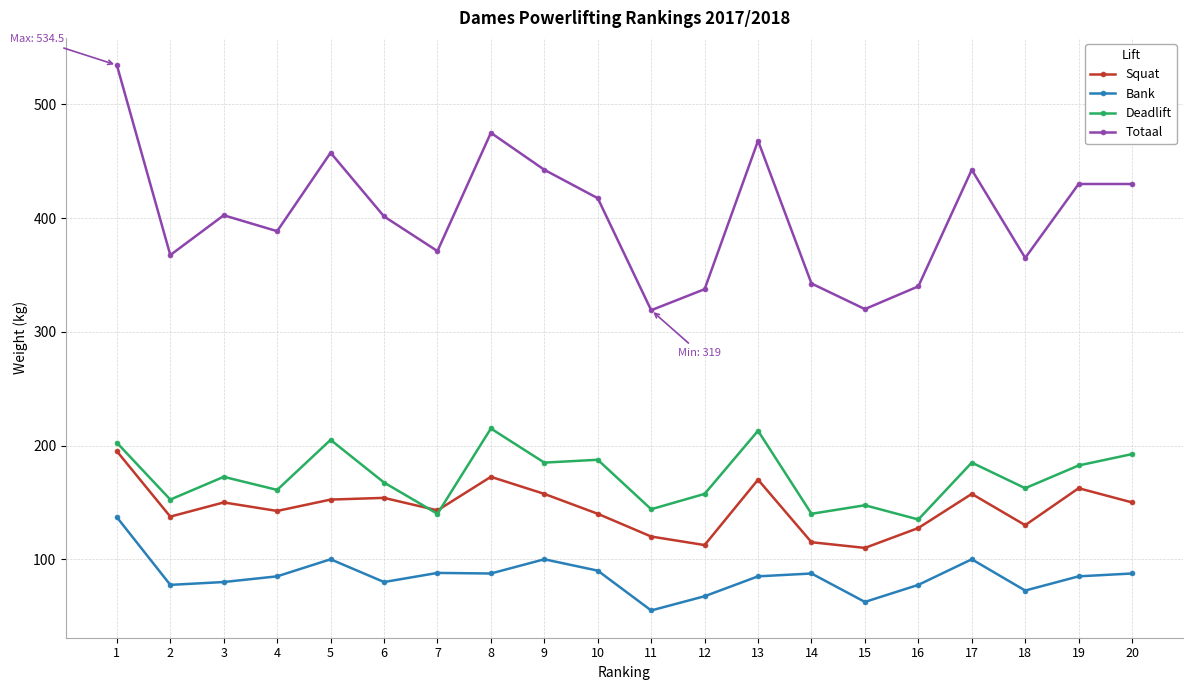

Which series has the widest spread of values?

Totaal